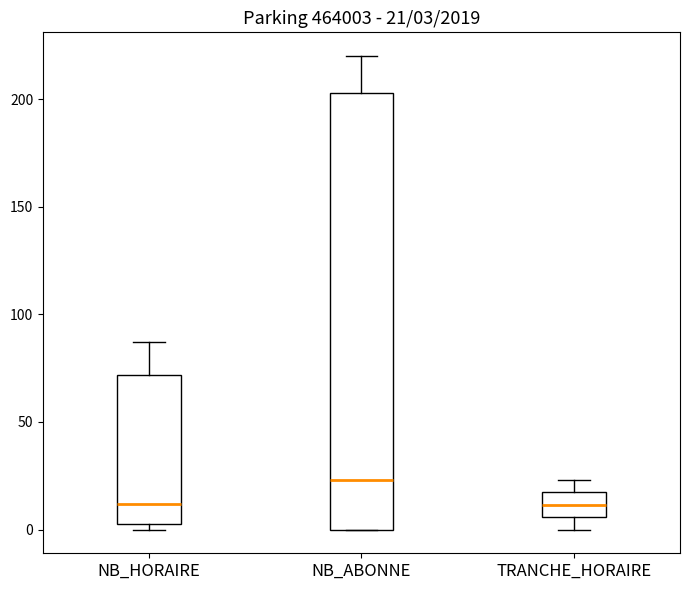

Which box is the tallest, from its lower edge to its upper edge?

NB_ABONNE